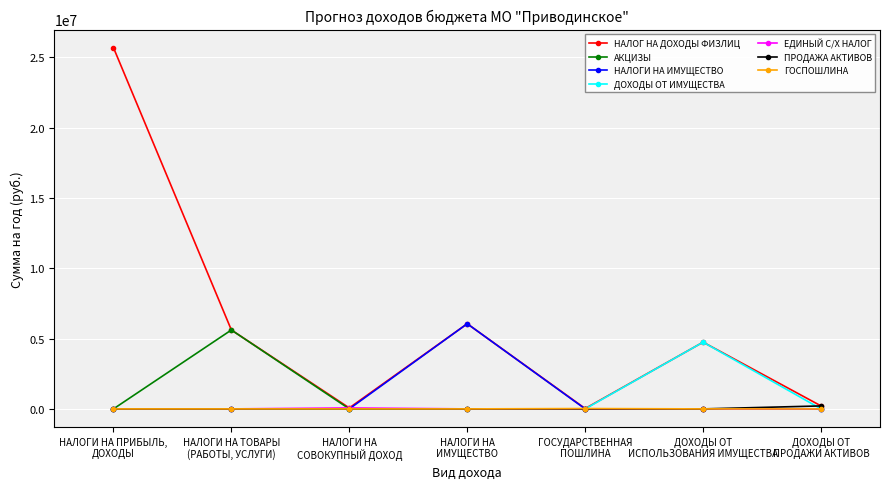

Which series has the largest total across all categories?

НАЛОГ НА ДОХОДЫ ФИЗЛИЦ